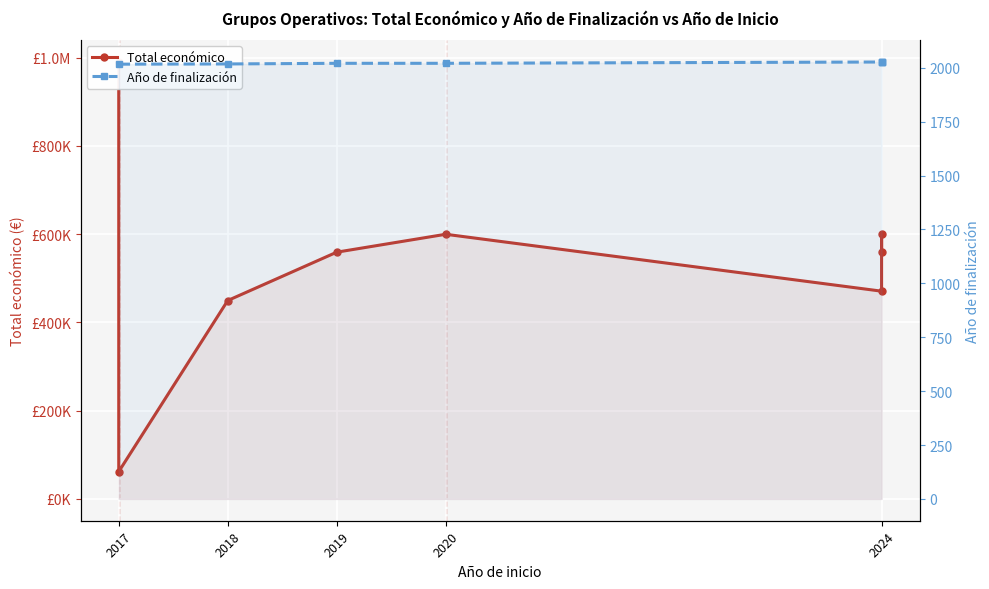

The Total económico series shows 177612.6 at 2024. True or false?

False